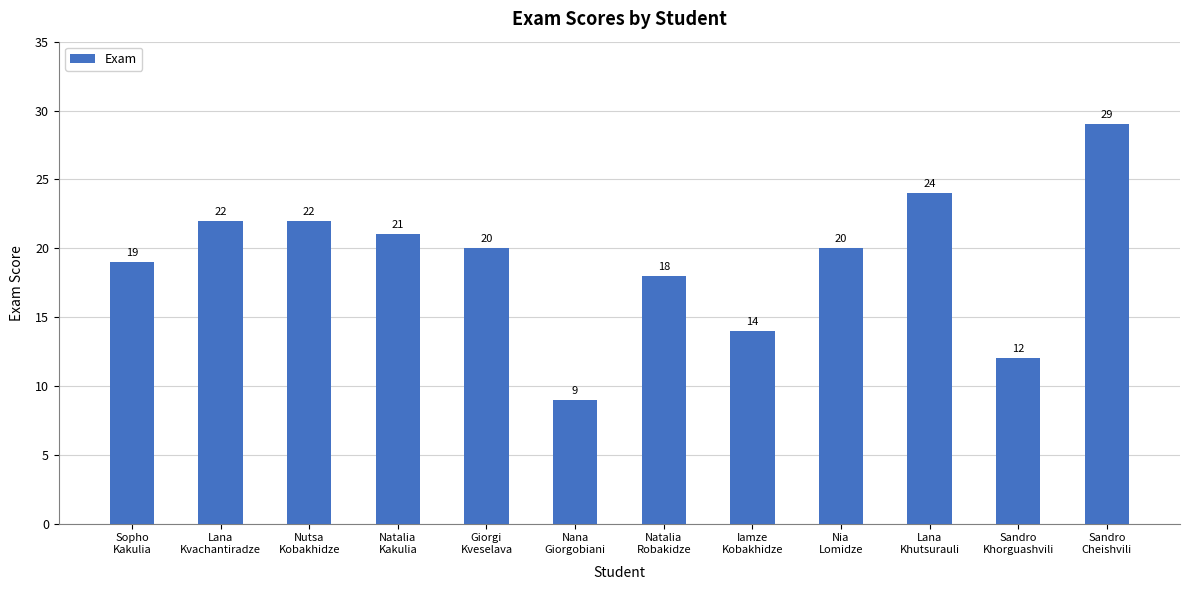

What is the smallest value displayed?

9